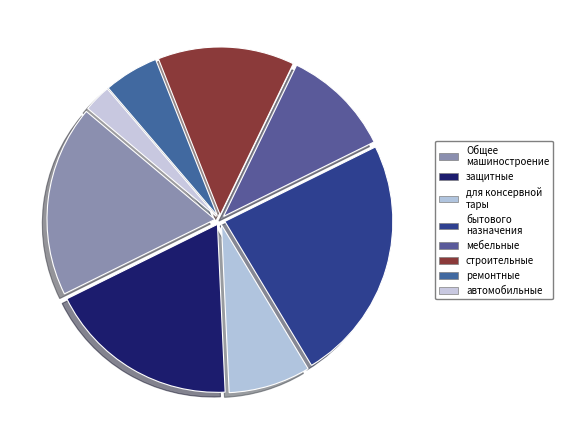

Count the number of slices in the pie.

8